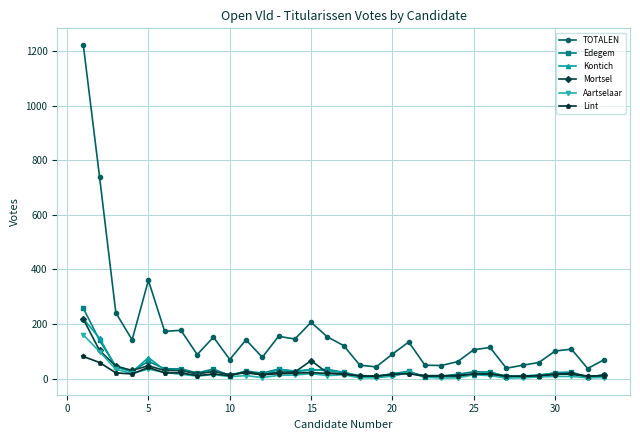

What is the greatest value displayed?

1222